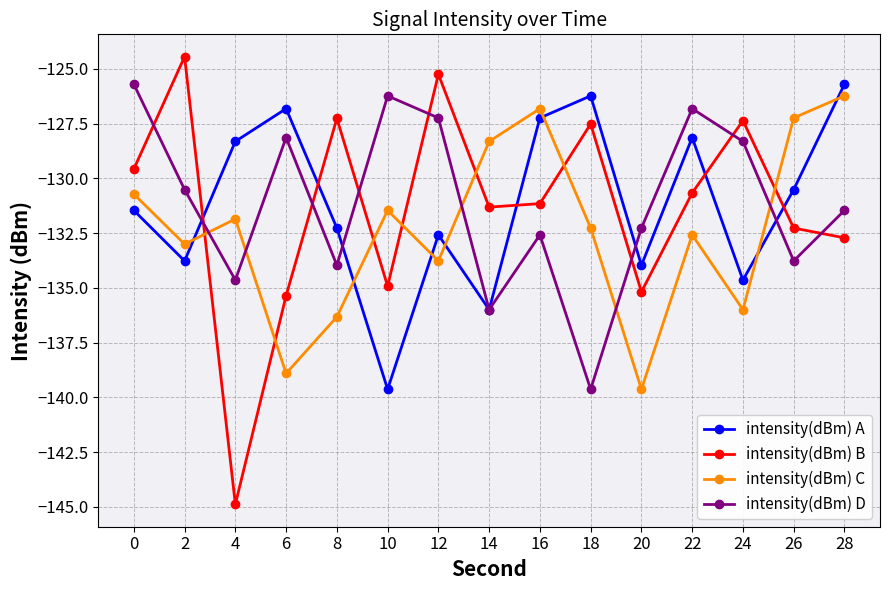

True or false: intensity(dBm) C has a value of -133.0 at 2.

True